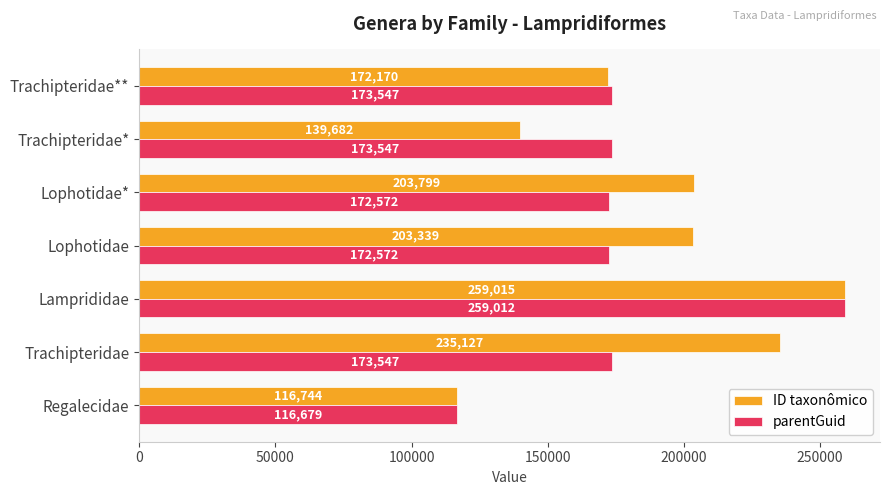

Rank the series by their maximum value, from highest to lowest.

ID taxonômico, parentGuid